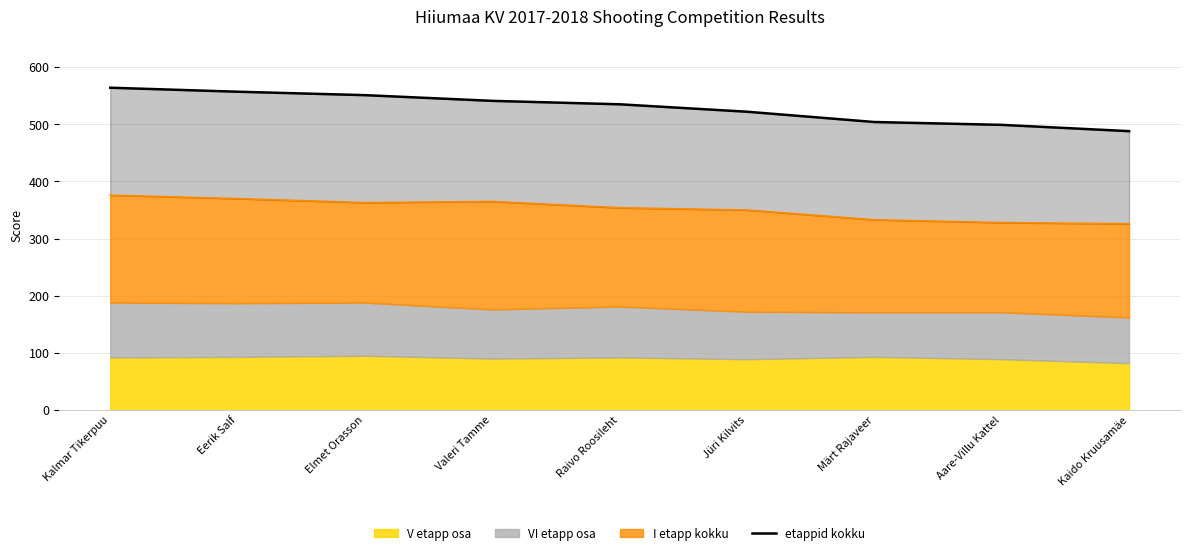

How many values in the I etapp kokku (line) series are below 354?

4